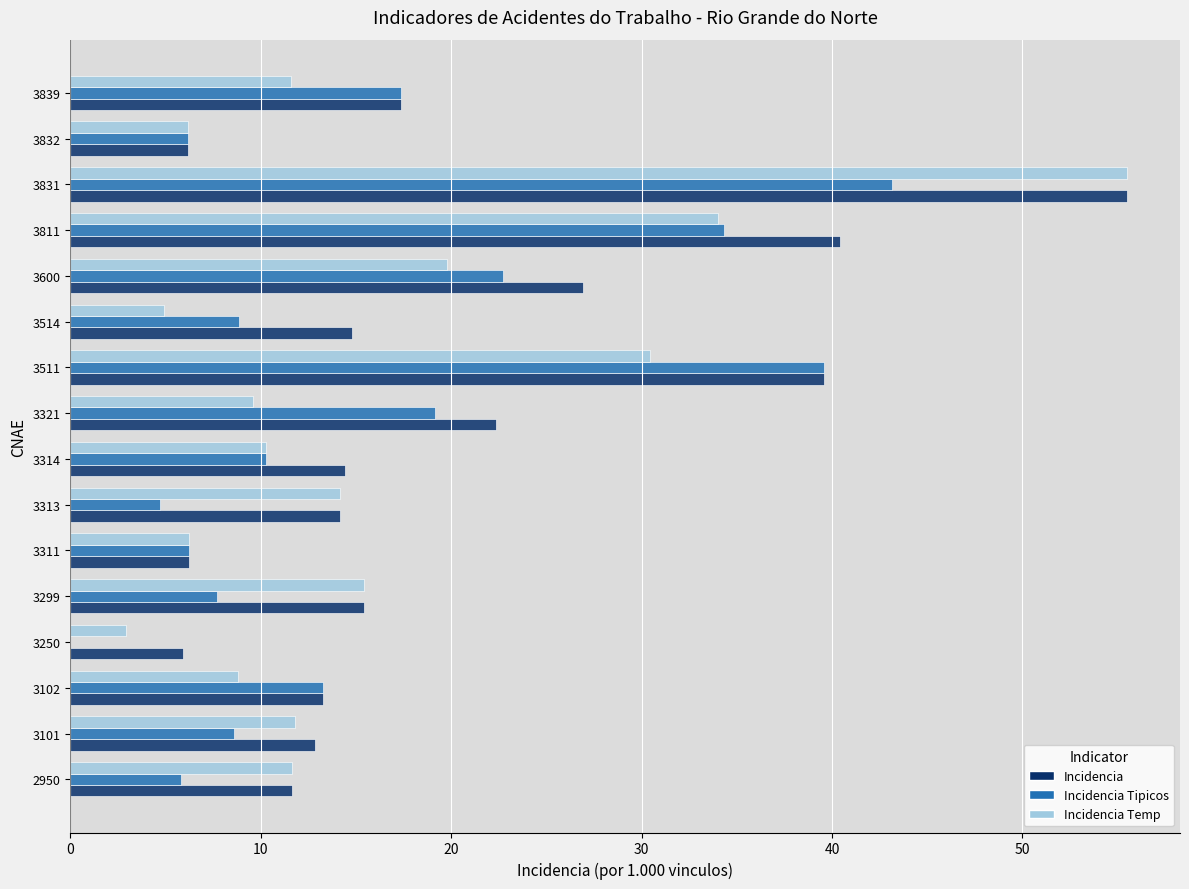

Between 3511 and 3600, which series saw the biggest shift?

Incidencia Tipicos